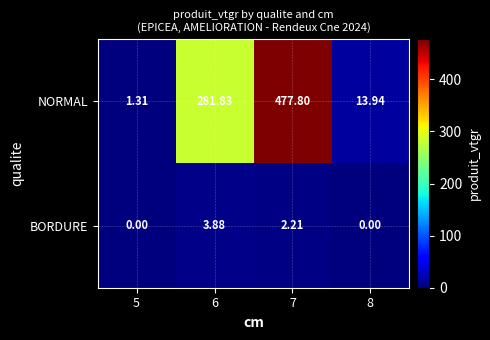

At 8, list the series in order from smallest to largest.

BORDURE, NORMAL